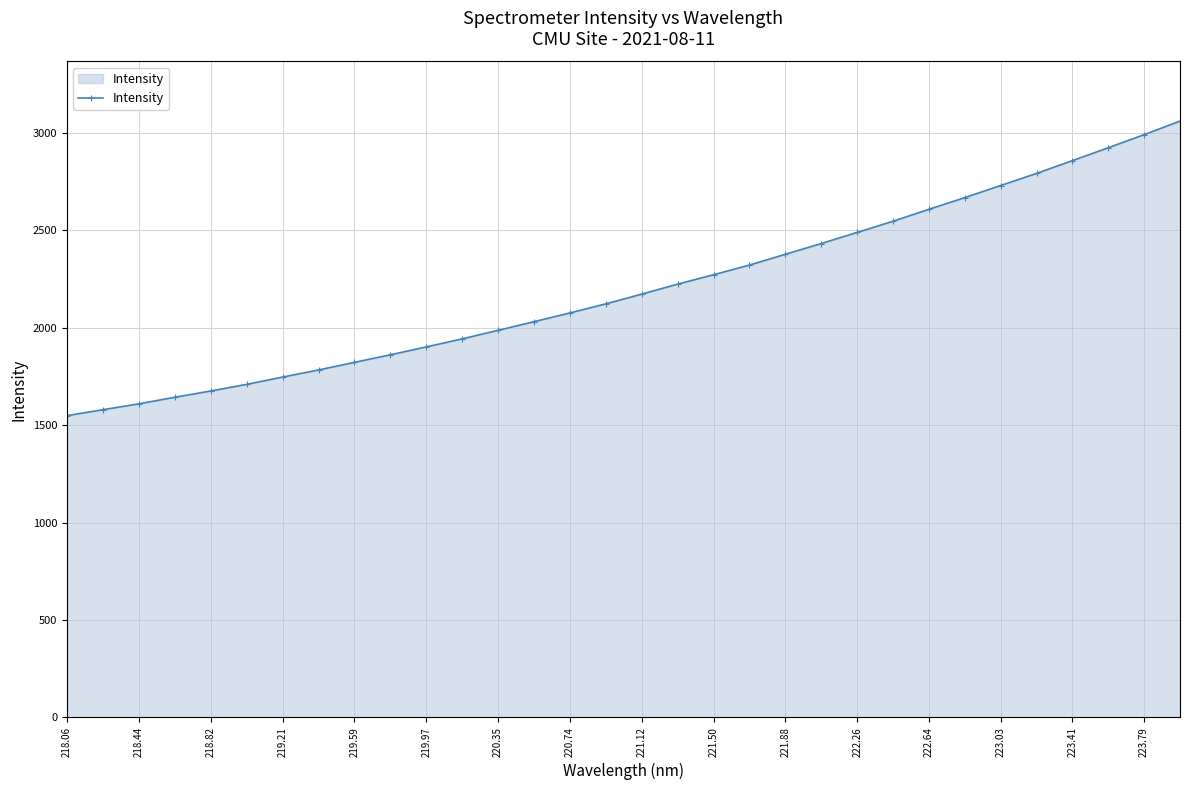

What is the value of the 9th point from the left?

1822.0